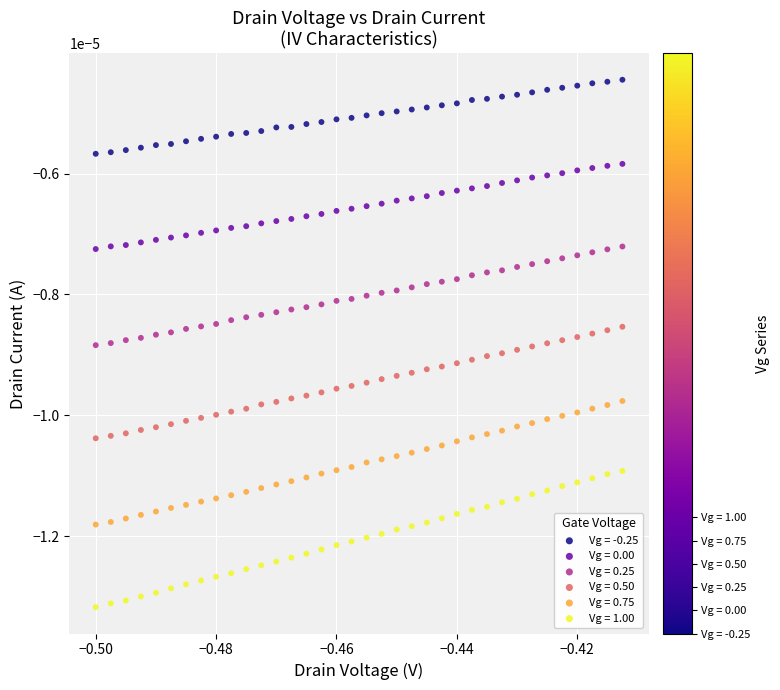

What are all the series names shown in the legend?

Vg = -0.25, Vg = 0.00, Vg = 0.25, Vg = 0.50, Vg = 0.75, Vg = 1.00